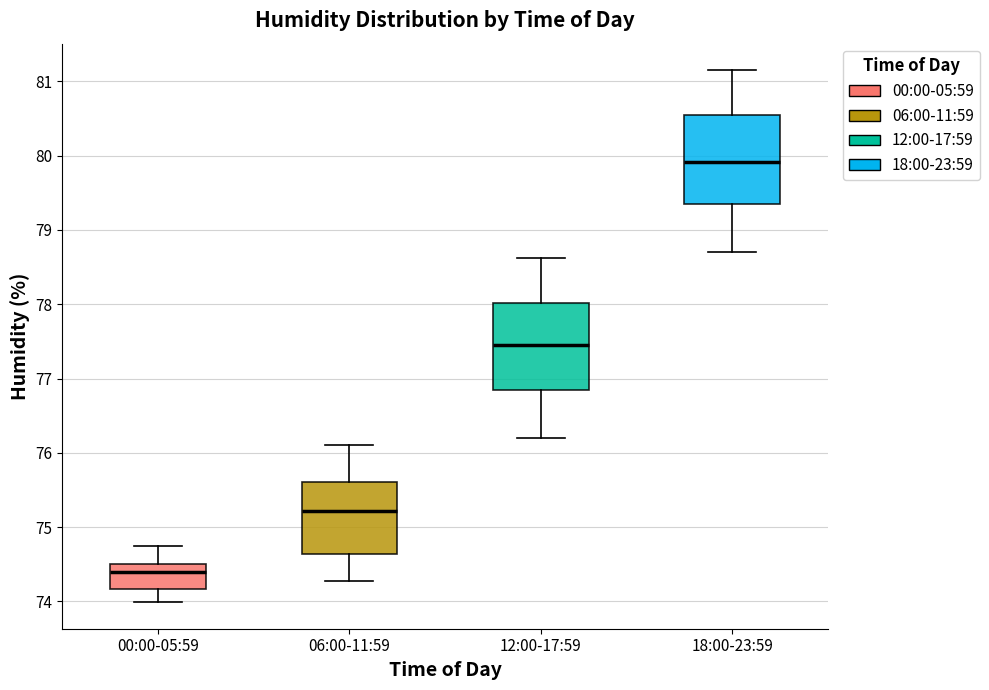

Where is the upper edge of the box for 00:00-05:59 on the y-axis? The values are not printed on the chart, so give them approximately, as read against the axis.

74.5